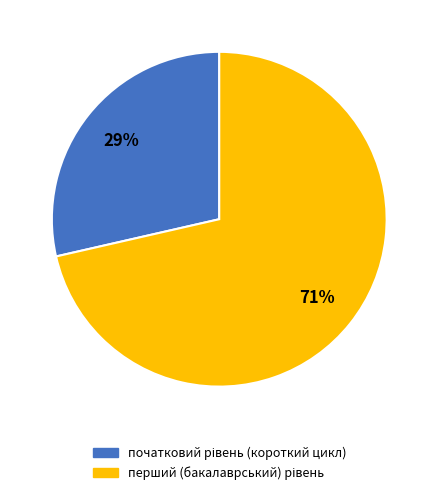

Is there any slice that represents more than half of the pie?

Yes